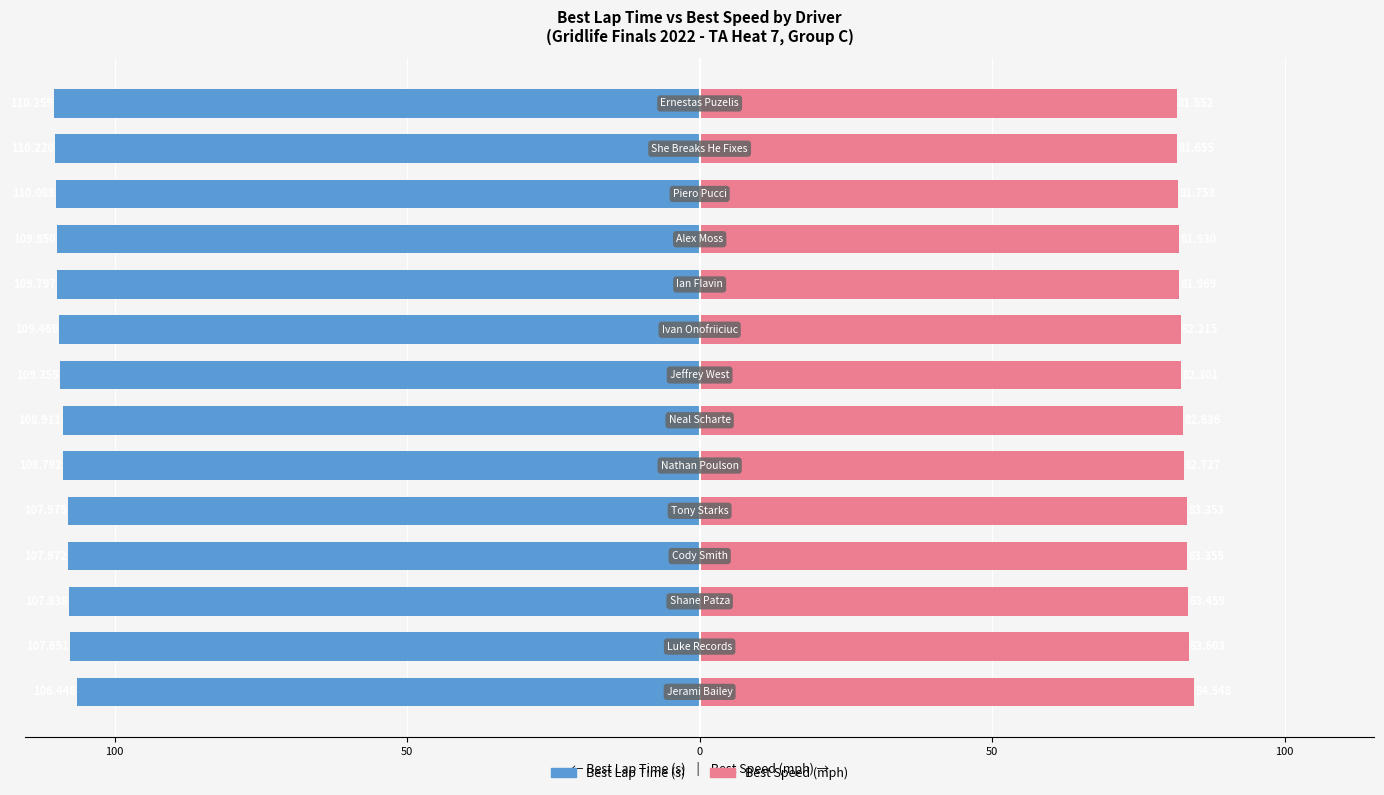

What is the value of the Best Speed bar at the 10th from the left?

82.0